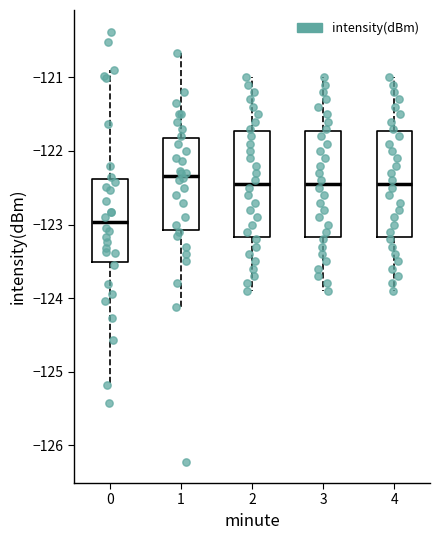

Reading left to right, transcribe this box plot: for each box, give where its median line is, the range the box spans, and where its two whiskers end, as read against the y-axis. The values are not printed on the chart, so give them approximately, as read against the axis.

0: median -123.0, box -123.5 to -122.4, whiskers -125.2 to -120.9
1: median -122.3, box -123.1 to -121.8, whiskers -124.1 to -120.7
2: median -122.4, box -123.2 to -121.7, whiskers -123.9 to -121.0
3: median -122.4, box -123.2 to -121.7, whiskers -123.9 to -121.0
4: median -122.4, box -123.2 to -121.7, whiskers -123.9 to -121.0